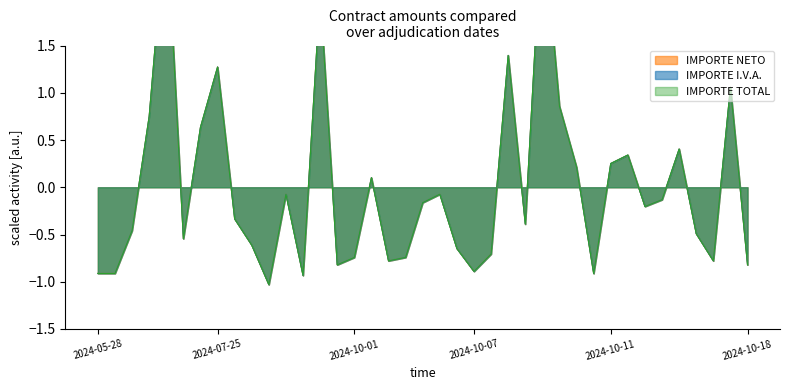

The IMPORTE TOTAL series shows -0.1 at 2024-10-14. True or false?

True